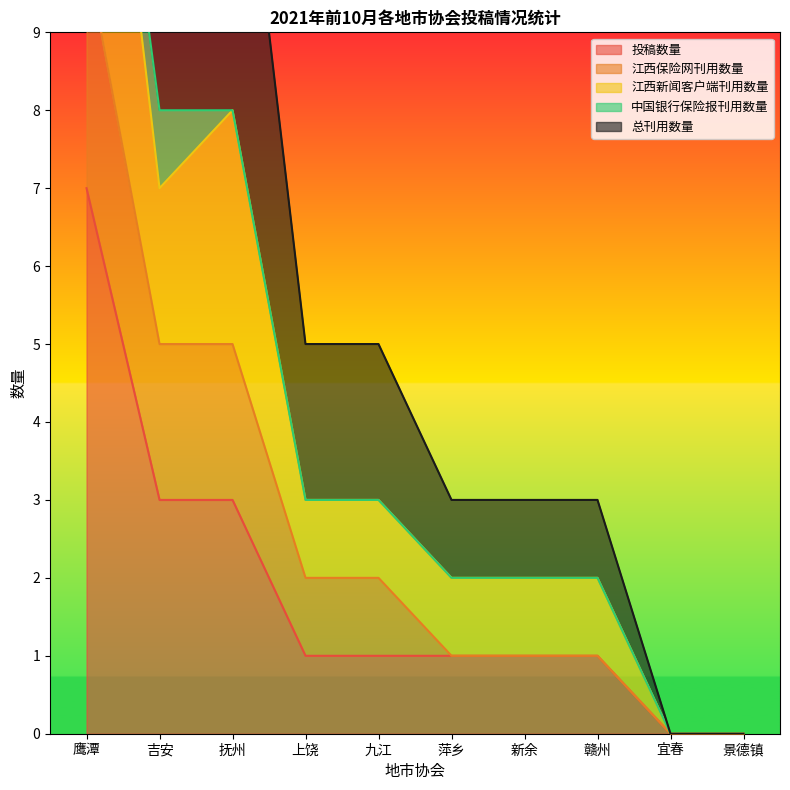

True or false: 投稿数量 has a value of 3 at 吉安.

True